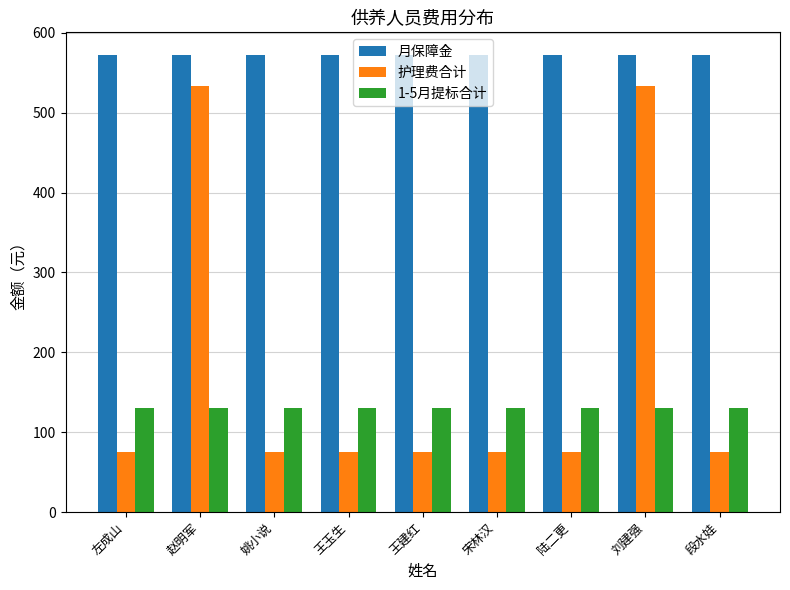

At 宋林汉, list the series in order from smallest to largest.

护理费合计, 1-5月提标合计, 月保障金